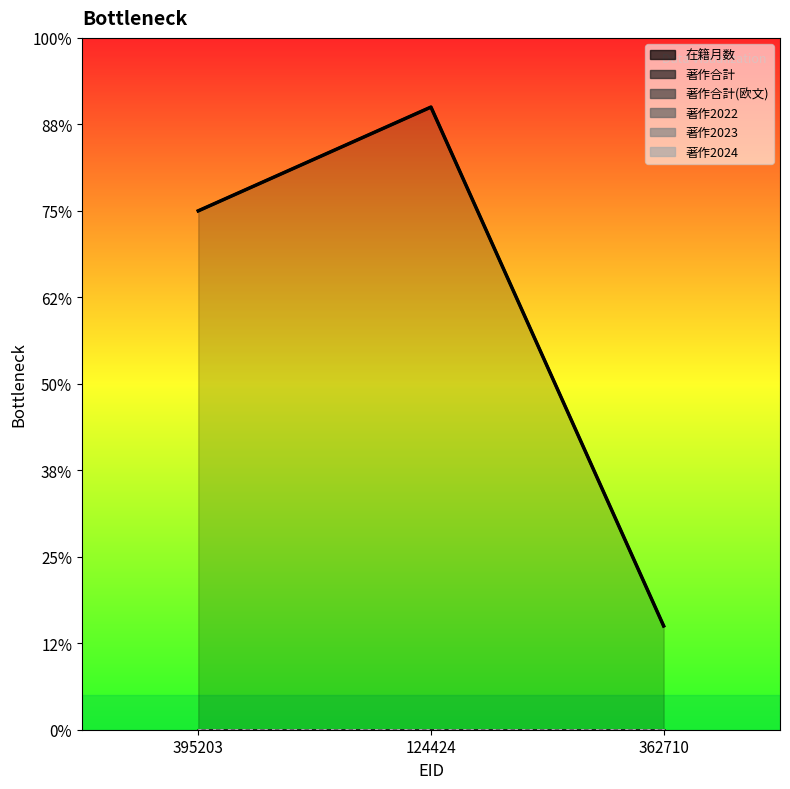

Does the chart display data point markers on the line(s)?

No